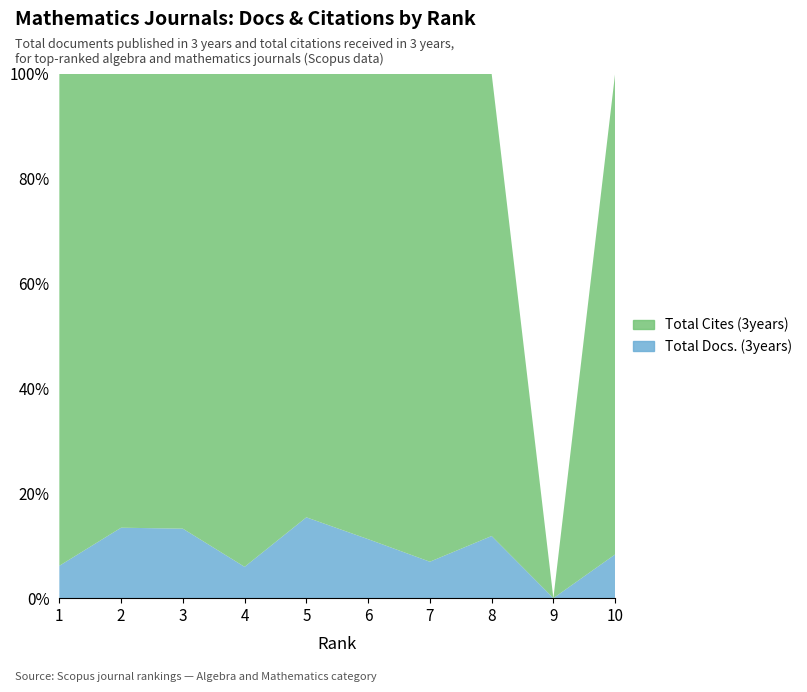

Reading right to left, what are all the values shown in this chart?

Total Docs. (3years): 10=22	9=0	8=86	7=53	6=74	5=149	4=107	3=153	2=148	1=173
Total Cites (3years): 10=242	9=0	8=640	7=710	6=584	5=818	4=1685	3=1002	2=954	1=2630